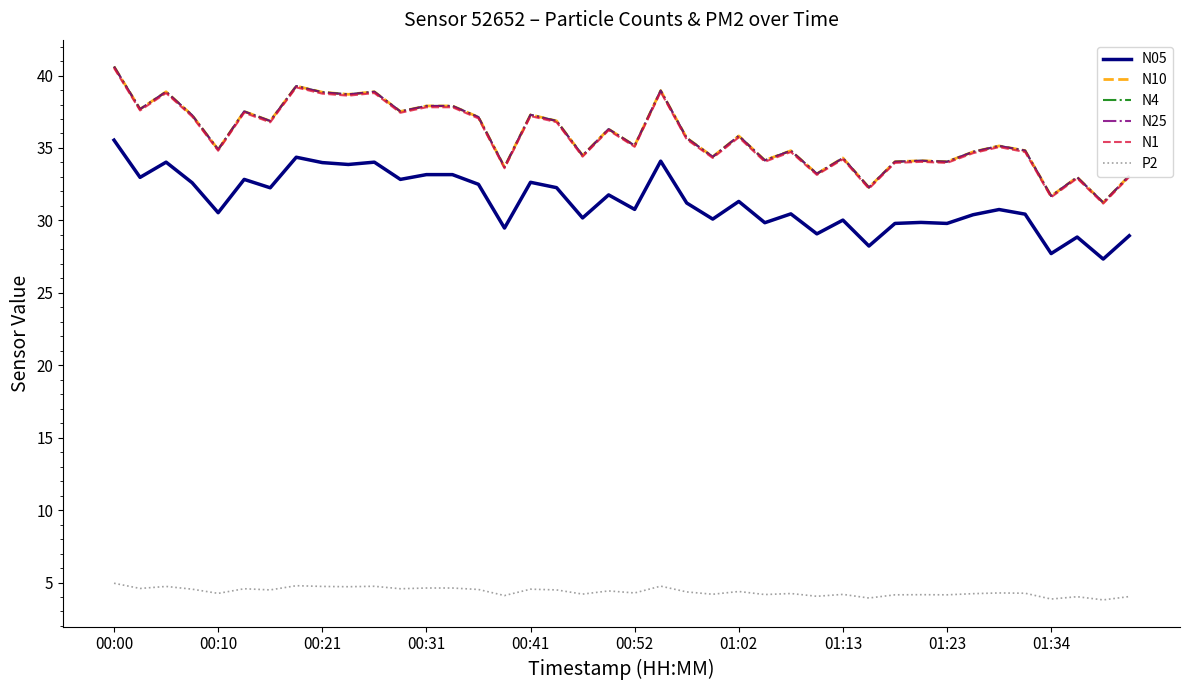

What is the maximum value for N25?

40.6